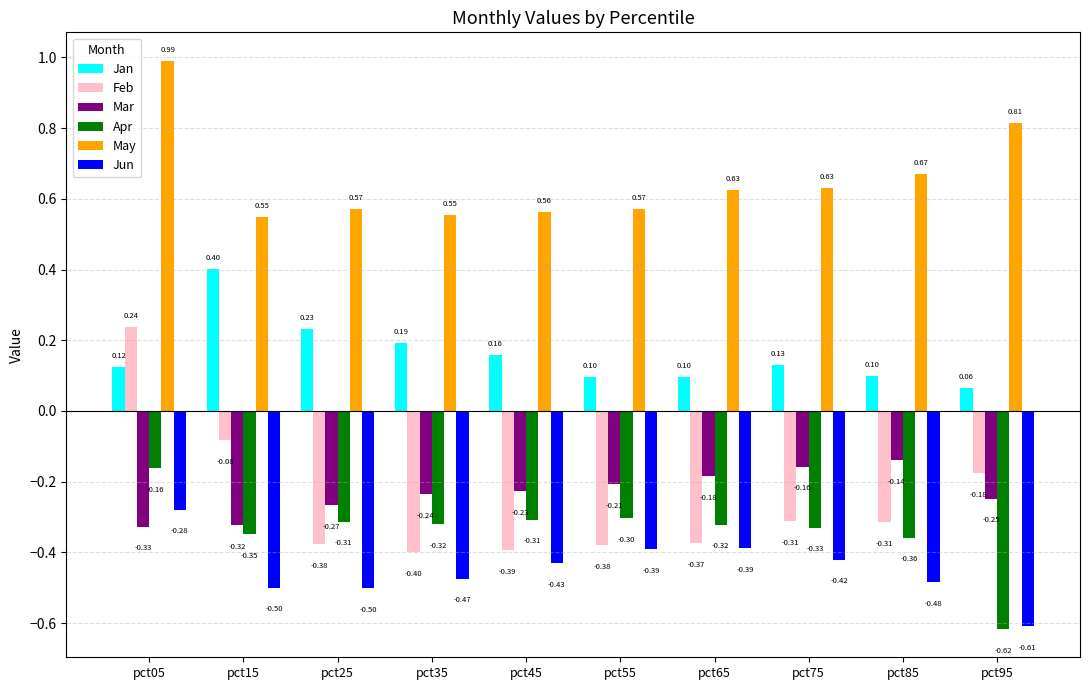

Which series has the widest spread of values?

Feb